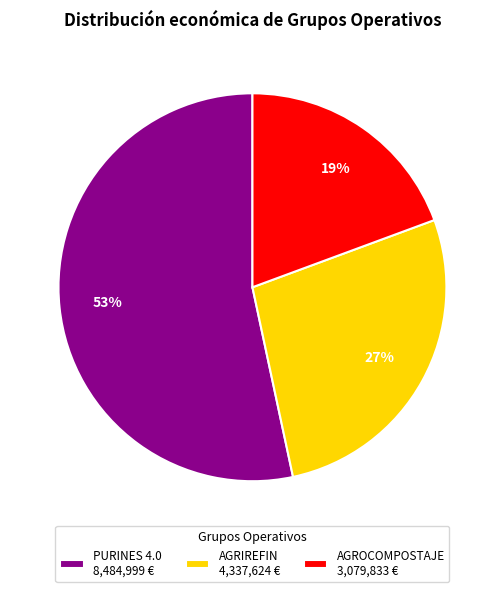

To the nearest percent, what is the difference between the AGROCOMPOSTAJE and PURINES 4.0 slice percentages?

34%